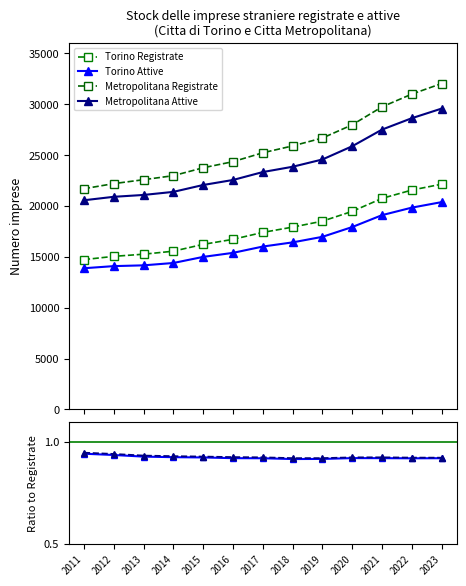

What value does the Citta Metropolitana Registrate series have at 2014, to the nearest 100?

23000